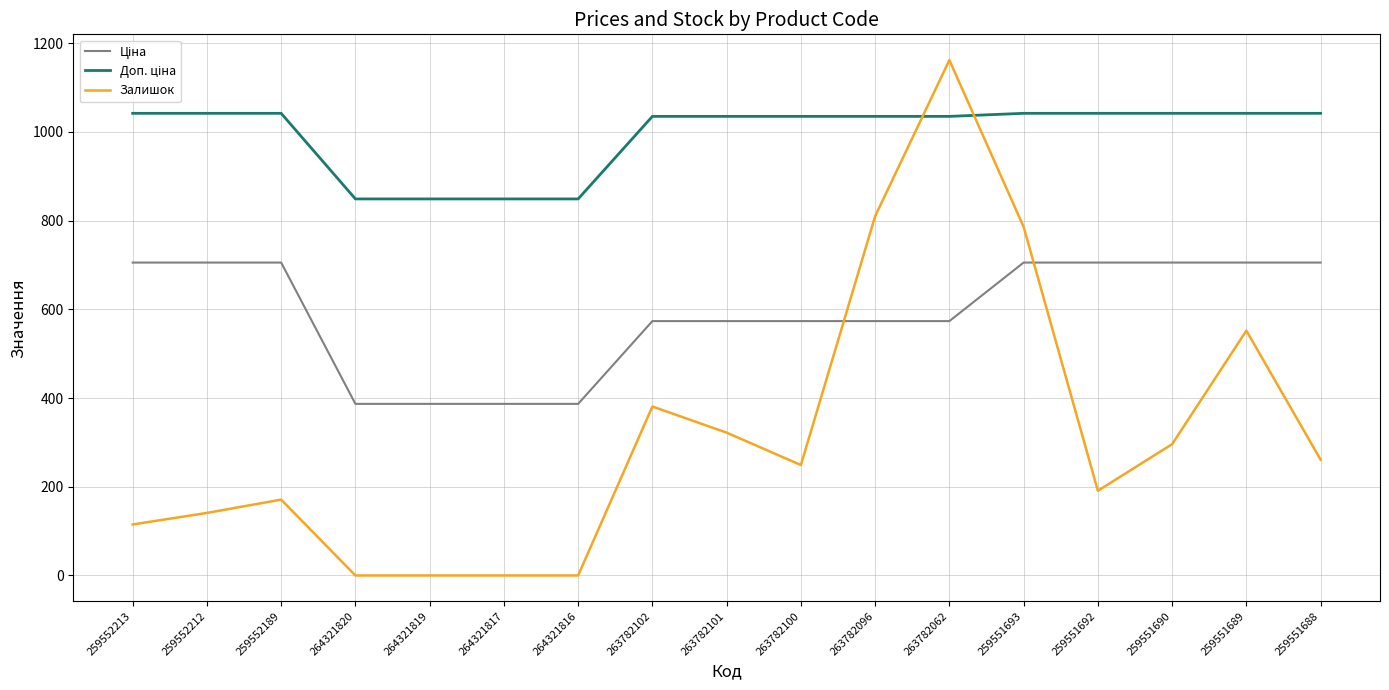

Which series has the largest range (max minus min)?

Залишок